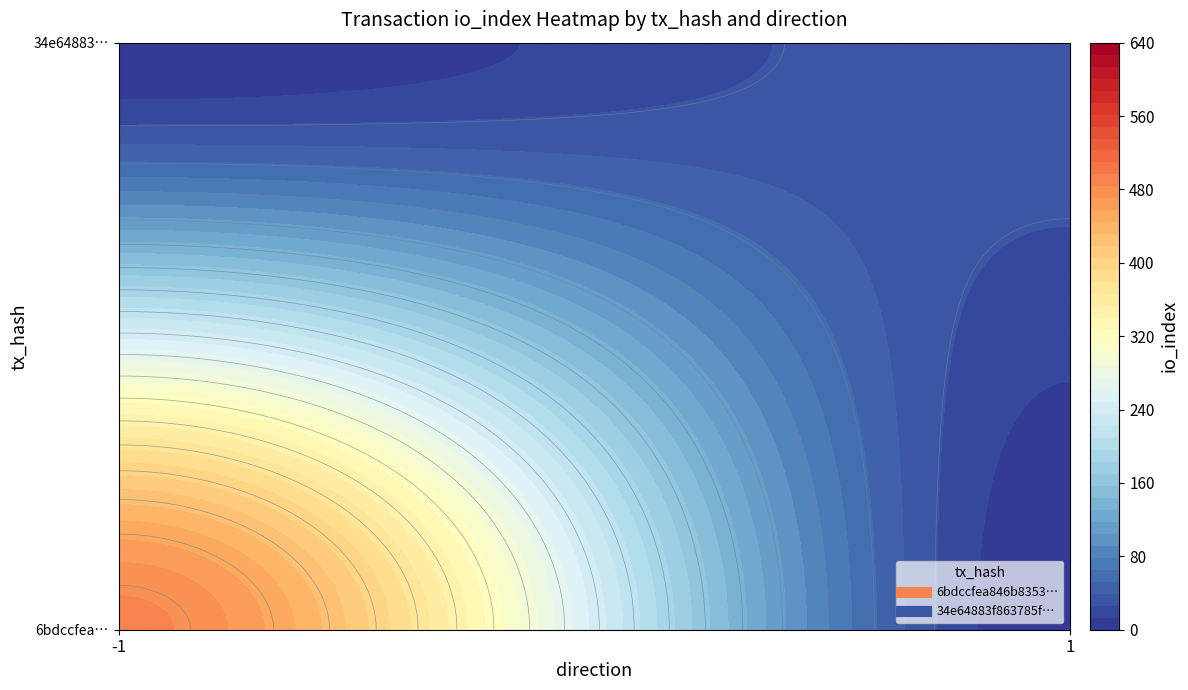

True or false: 34e64883f863785fb39b1a50545ea72a892f8f3 has a value of 1 at direction.

True